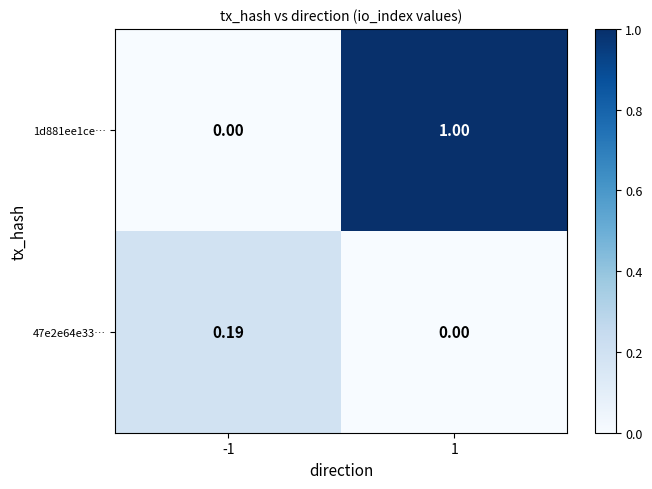

Is the value of 47e2e64e33… at -1 greater than the value of 1d881ee1ce… at 1?

No